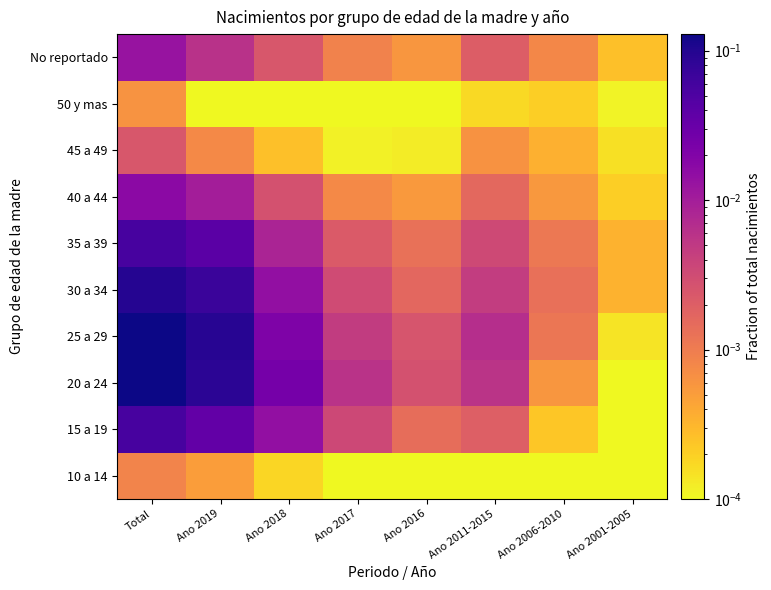

Reading left to right, list all the values displayed in this chart.

10 a 14: Total=0.0	Ano 2019=0.0	Ano 2018=0.0	Ano 2017=0.0	Ano 2016=0.0	Ano 2011-2015=0.0	Ano 2006-2010=0.0	Ano 2001-2005=0.0
15 a 19: Total=0.1	Ano 2019=0.0	Ano 2018=0.0	Ano 2017=0.0	Ano 2016=0.0	Ano 2011-2015=0.0	Ano 2006-2010=0.0	Ano 2001-2005=0.0
20 a 24: Total=0.1	Ano 2019=0.1	Ano 2018=0.0	Ano 2017=0.0	Ano 2016=0.0	Ano 2011-2015=0.0	Ano 2006-2010=0.0	Ano 2001-2005=0.0
25 a 29: Total=0.1	Ano 2019=0.1	Ano 2018=0.0	Ano 2017=0.0	Ano 2016=0.0	Ano 2011-2015=0.0	Ano 2006-2010=0.0	Ano 2001-2005=0.0
30 a 34: Total=0.1	Ano 2019=0.1	Ano 2018=0.0	Ano 2017=0.0	Ano 2016=0.0	Ano 2011-2015=0.0	Ano 2006-2010=0.0	Ano 2001-2005=0.0
35 a 39: Total=0.1	Ano 2019=0.0	Ano 2018=0.0	Ano 2017=0.0	Ano 2016=0.0	Ano 2011-2015=0.0	Ano 2006-2010=0.0	Ano 2001-2005=0.0
40 a 44: Total=0.0	Ano 2019=0.0	Ano 2018=0.0	Ano 2017=0.0	Ano 2016=0.0	Ano 2011-2015=0.0	Ano 2006-2010=0.0	Ano 2001-2005=0.0
45 a 49: Total=0.0	Ano 2019=0.0	Ano 2018=0.0	Ano 2017=0.0	Ano 2016=0.0	Ano 2011-2015=0.0	Ano 2006-2010=0.0	Ano 2001-2005=0.0
50 y mas: Total=0.0	Ano 2019=0.0	Ano 2018=0.0	Ano 2017=0.0	Ano 2016=0.0	Ano 2011-2015=0.0	Ano 2006-2010=0.0	Ano 2001-2005=0.0
No reportado: Total=0.0	Ano 2019=0.0	Ano 2018=0.0	Ano 2017=0.0	Ano 2016=0.0	Ano 2011-2015=0.0	Ano 2006-2010=0.0	Ano 2001-2005=0.0